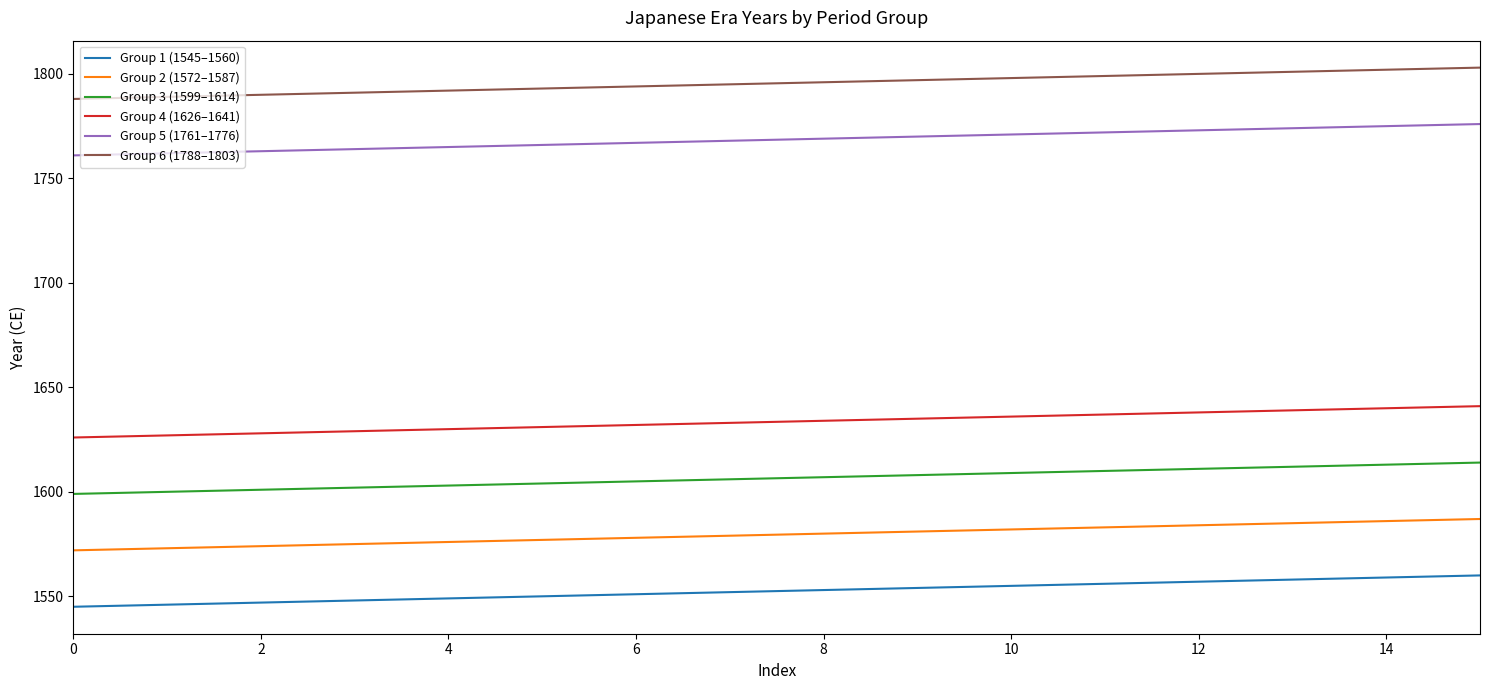

True or false: Group 4 (1626–1641) and Group 2 (1572–1587) cross at least once.

False